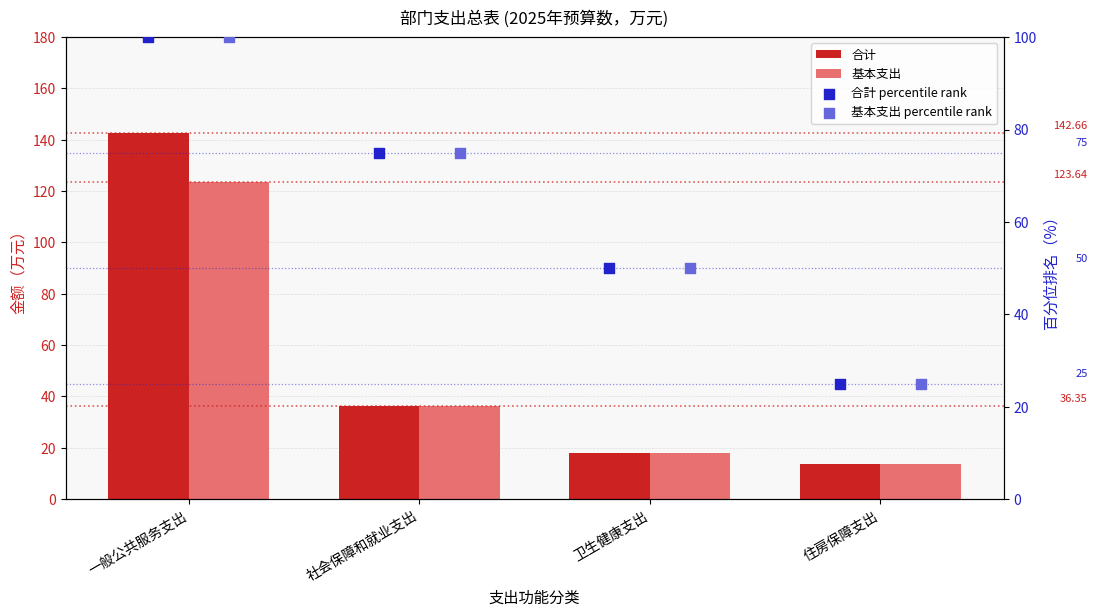

Which series reaches the minimum Y coordinate?

合计